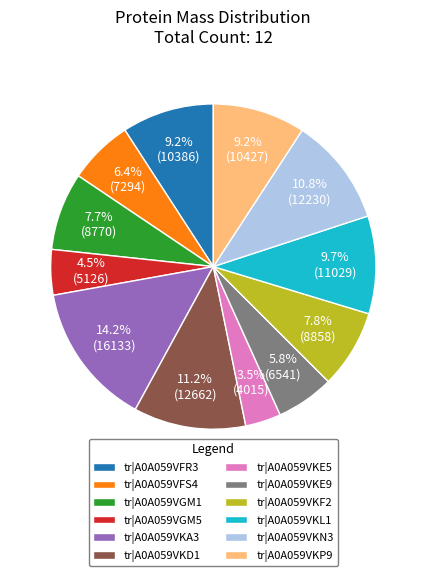

How many segments does this pie chart have?

12